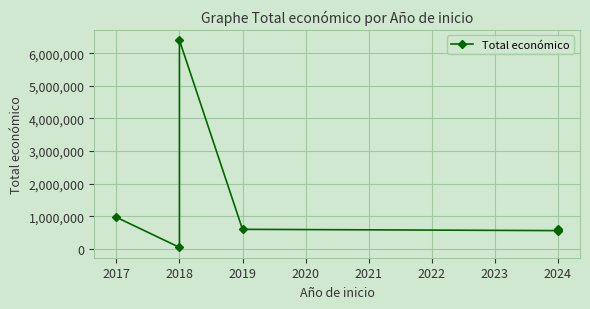

The value at 2024 is 362038. True or false?

False